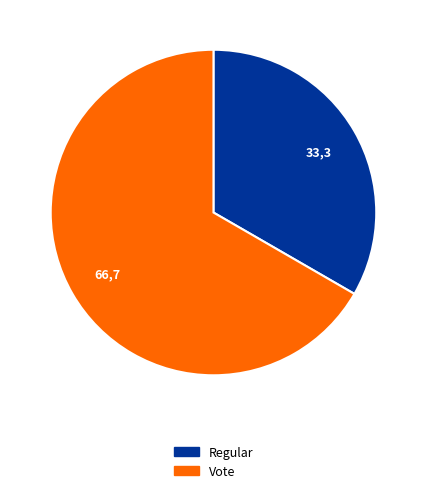

Combined, do Vote and Regular account for over 50%?

Yes